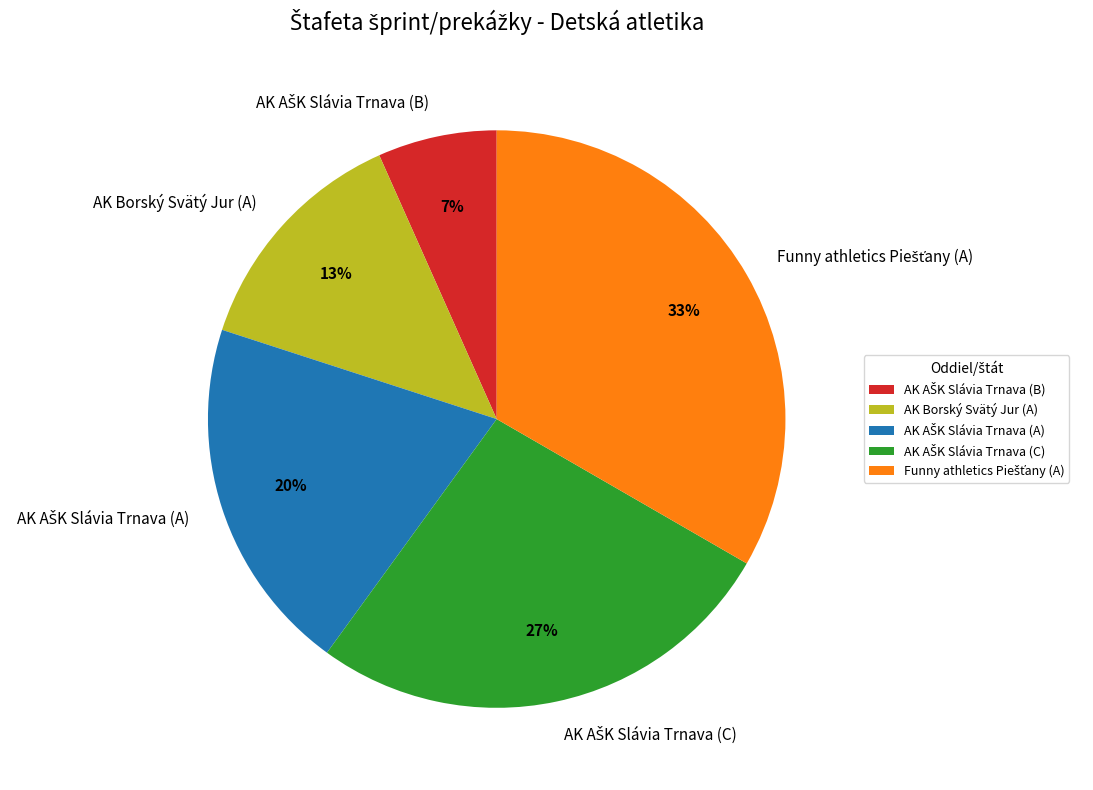

Is there a majority slice in this chart?

No